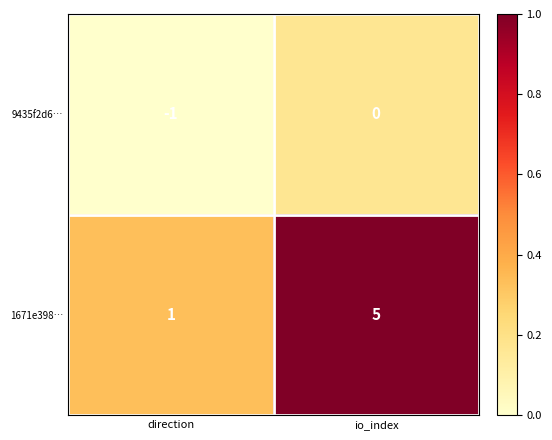

What is the approximate value of 1671e398… at io_index?

5